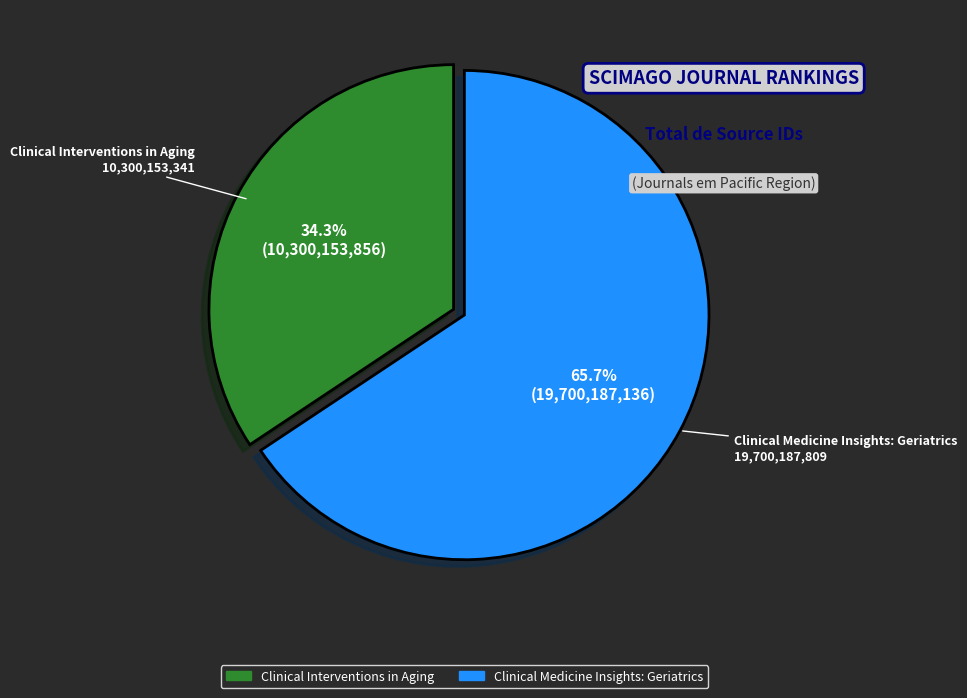

Which category accounts for the majority?

Clinical Medicine Insights: Geriatrics